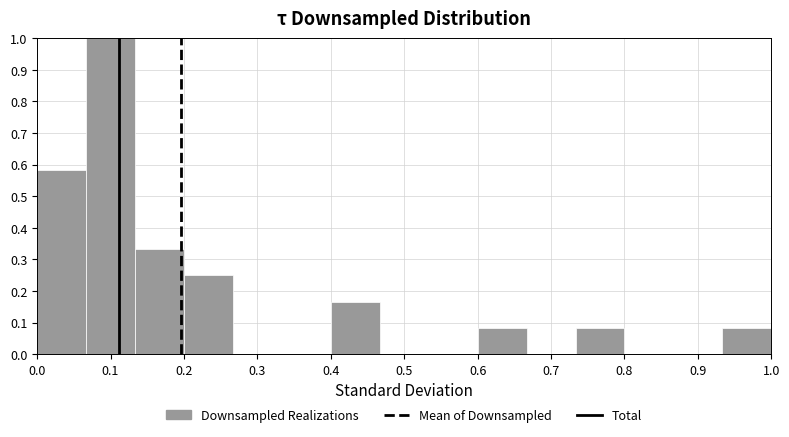

What is the height of the bar covering 0.07 to 0.13 on the x-axis? Neither the bar edges nor the heights are printed on the chart, so give them approximately, as read against the axes.

1.00